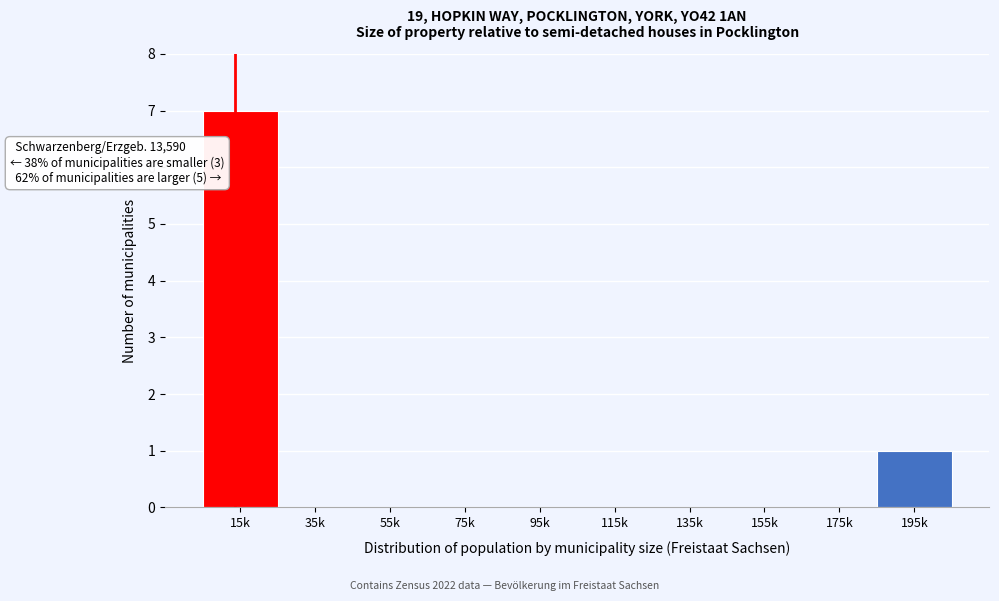

Reading left to right, what are all the values shown in this chart?

15k=7	35k=0	55k=0	75k=0	95k=0	115k=0	135k=0	155k=0	175k=0	195k=1